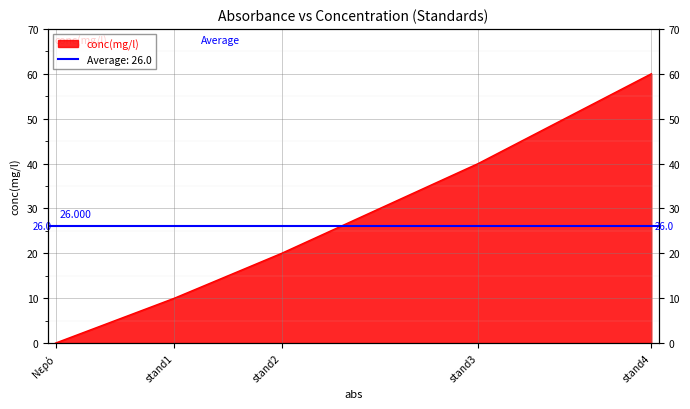

Is it true that the value at stand4 is 60?

True